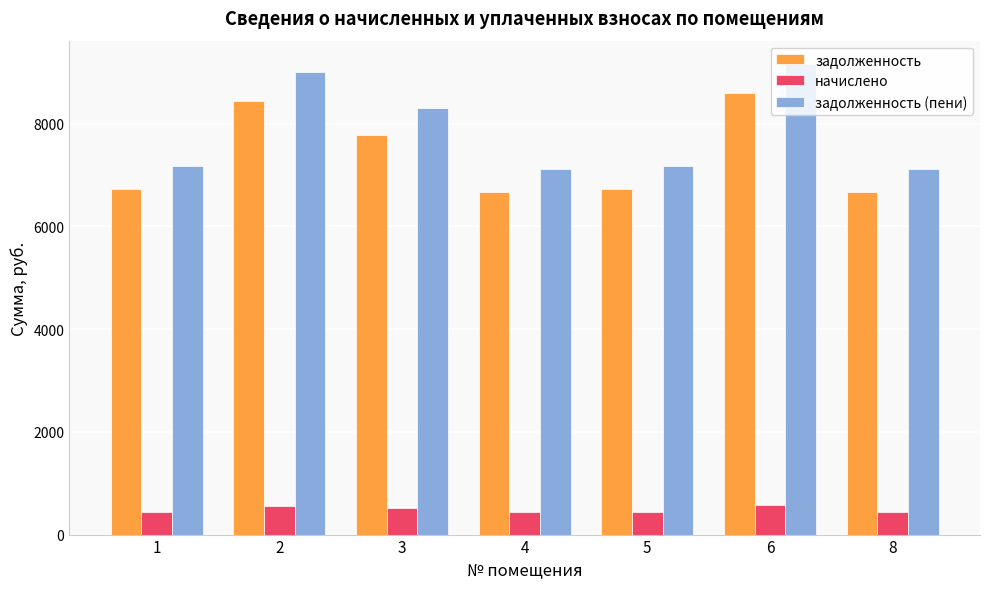

What is the lowest value of the начислено series?

442.3